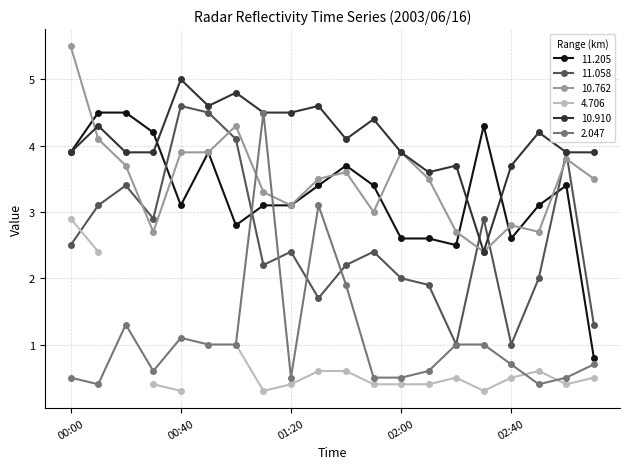

True or false: 11.205 and 10.910 cross at least once.

True